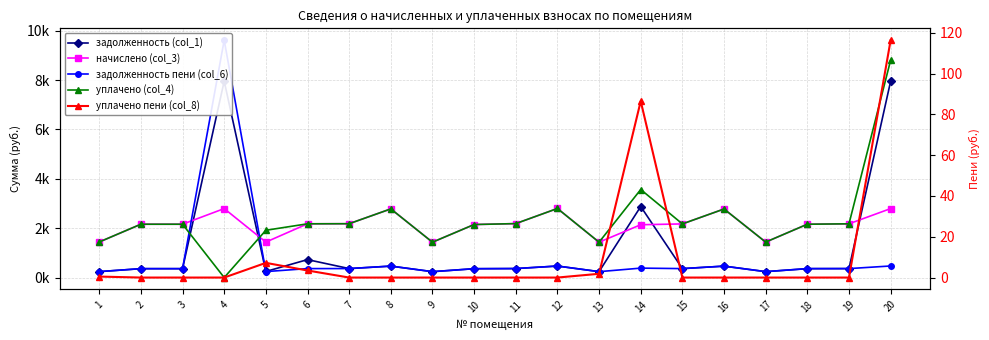

What is the sum of the уплачено пени (col_8) values at 16 and 20?

116.3